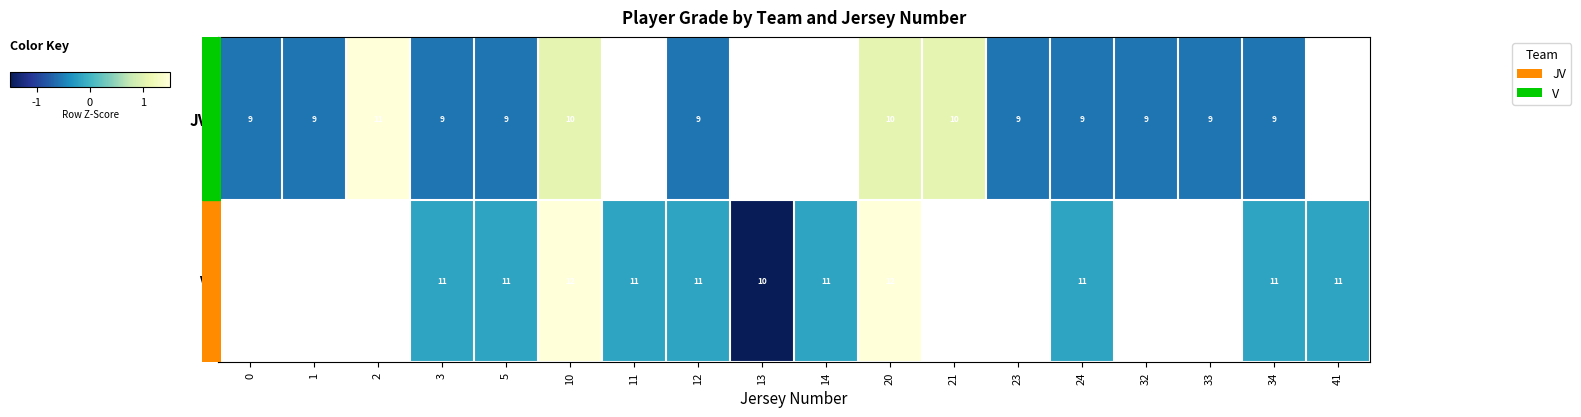

Which label corresponds to the largest value in the chart?

2